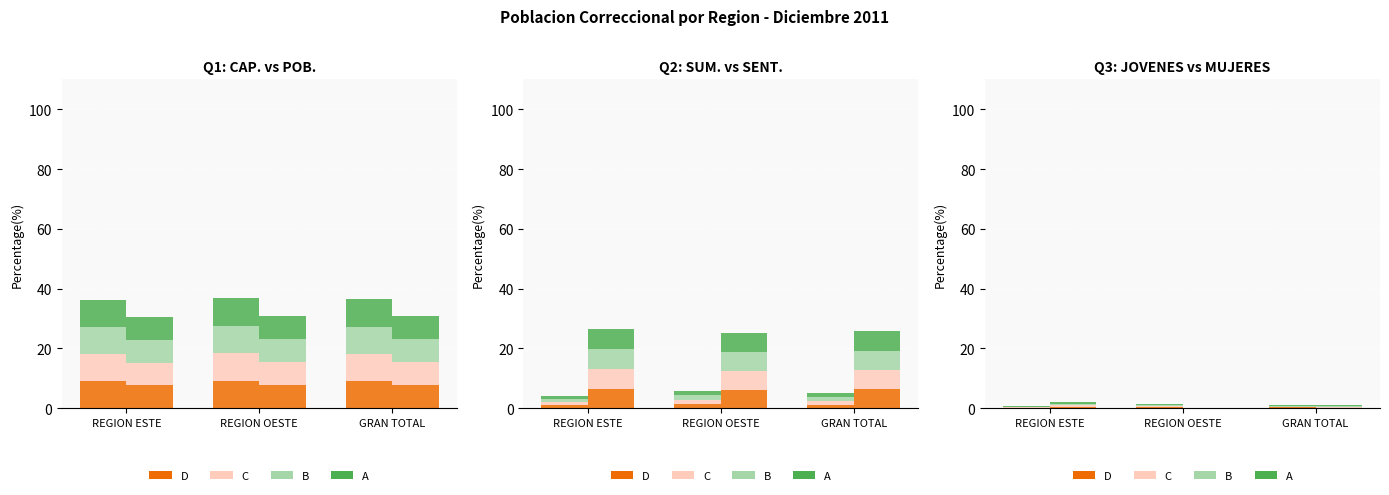

Is the value of CAP. (col_1) at REGION OESTE greater than the value of MUJERES TOTAL (col_9) at REGION OESTE?

Yes